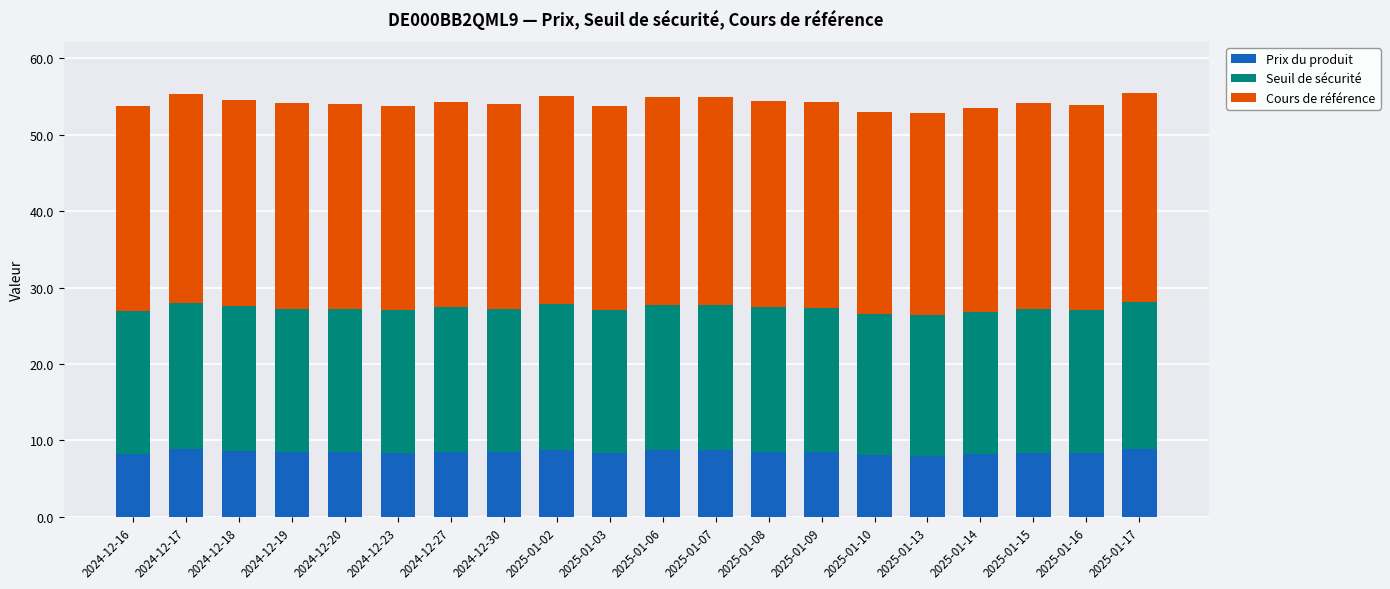

Does the chart contain stacked bars?

Yes